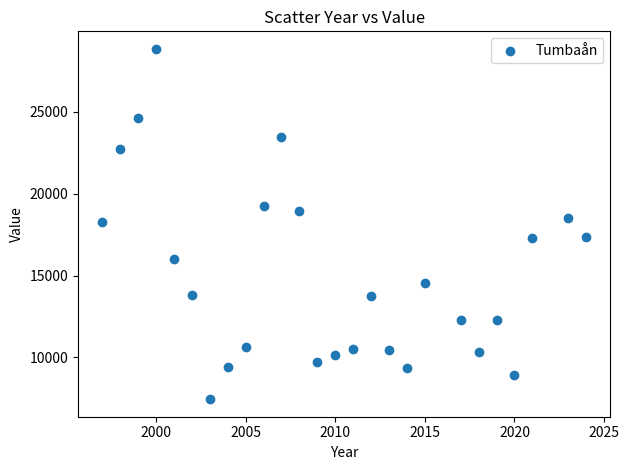

What is the range of X values (max minus min)?

27